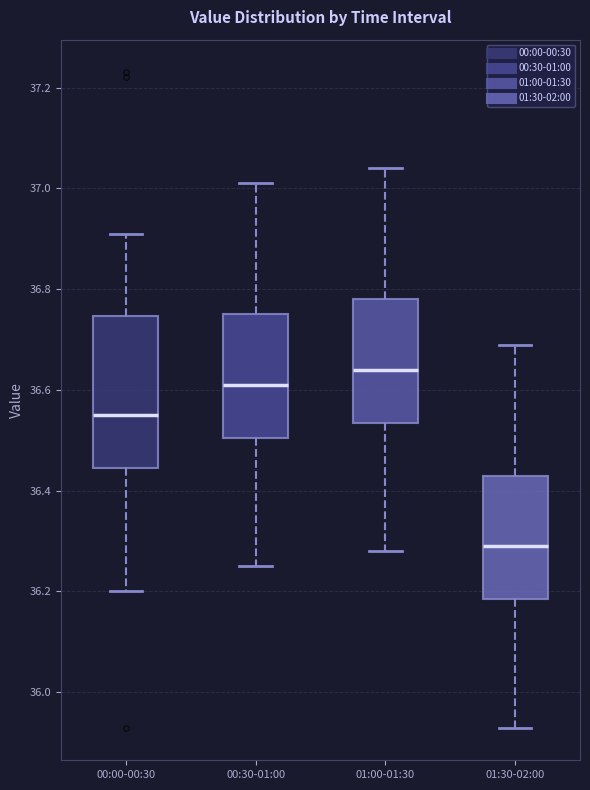

Where does the median line of the box for 01:30-02:00 sit on the y-axis? The values are not printed on the chart, so give them approximately, as read against the axis.

36.30